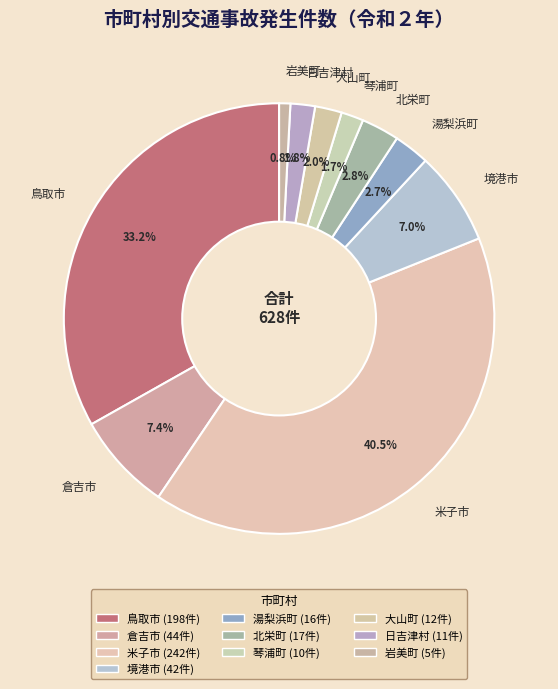

True or false: 大山町 accounts for 2% of the total.

True